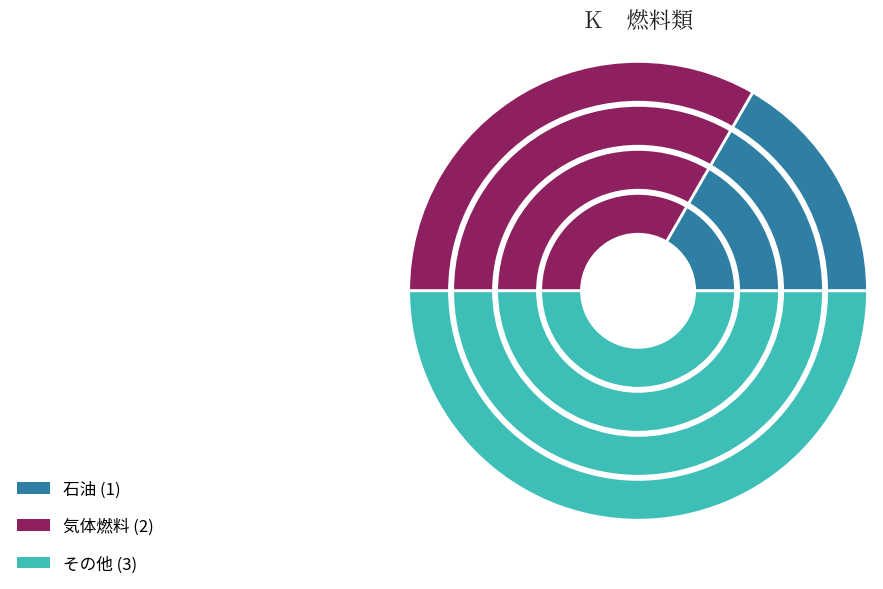

Is 気体燃料 the majority of the pie?

No